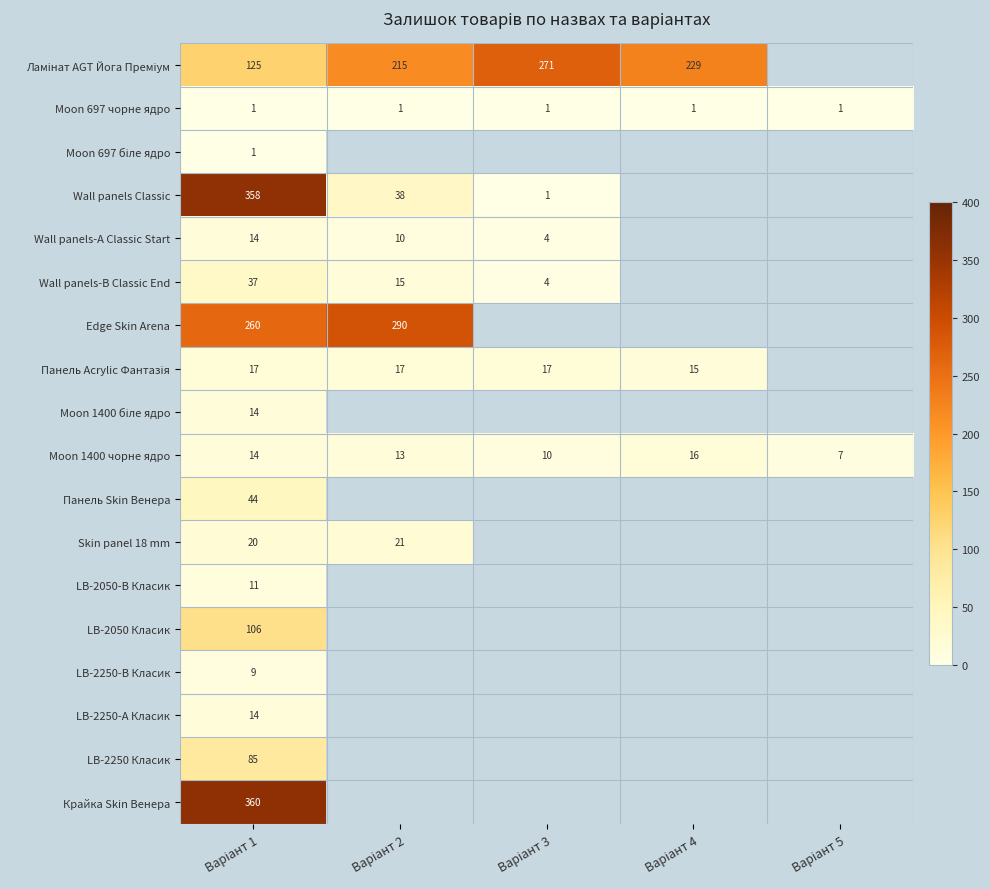

Count the Moon 1400 чорне ядро values in the range 10 to 14.

3